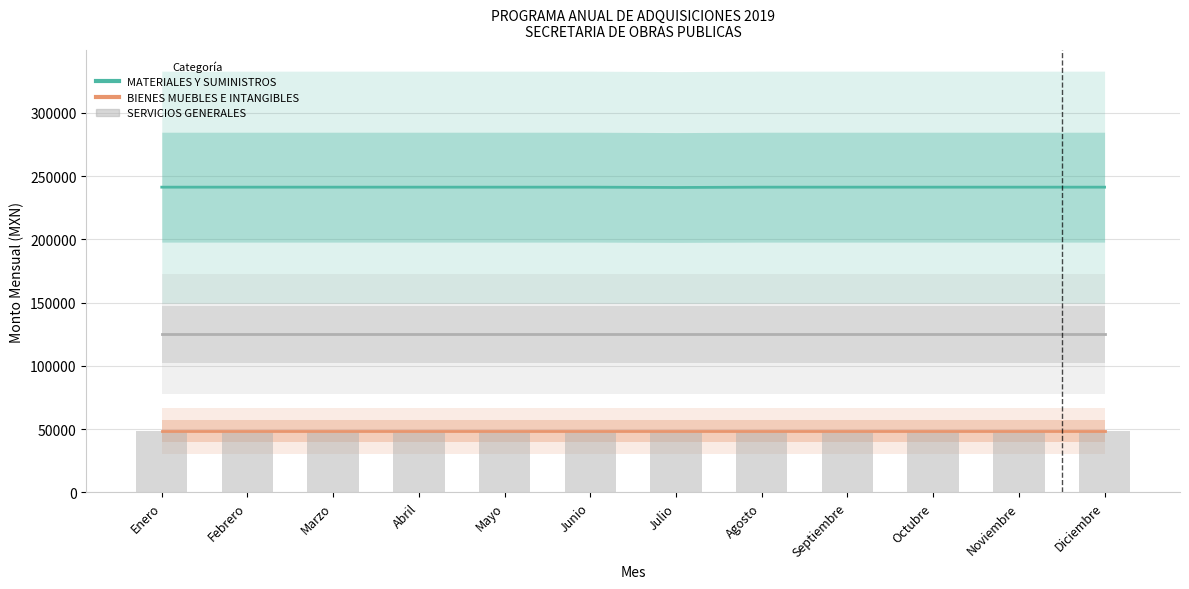

What is the minimum value for SERVICIOS GENERALES?

48416.7